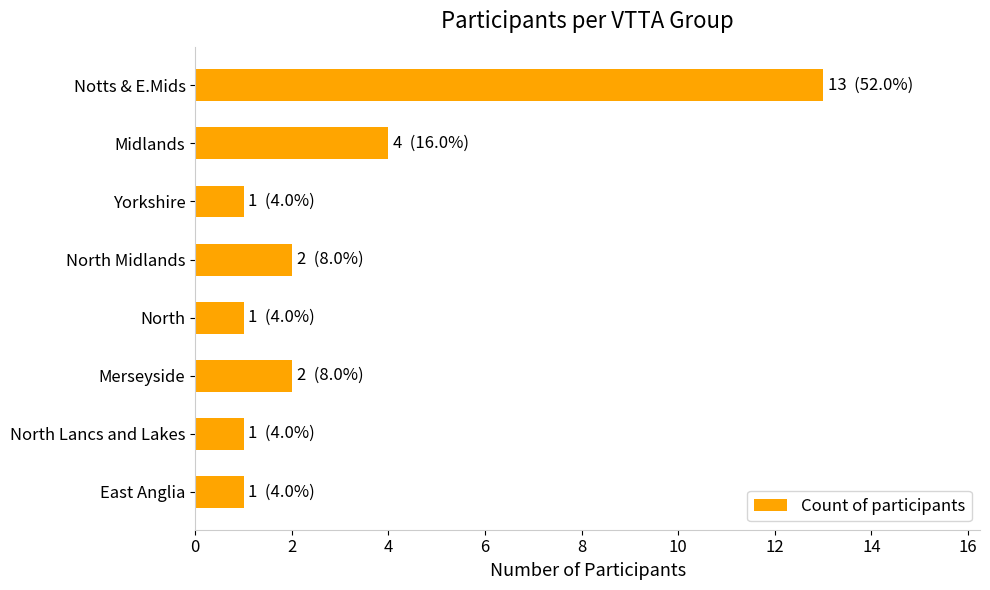

Where is the data nearest to the value 7?

Midlands